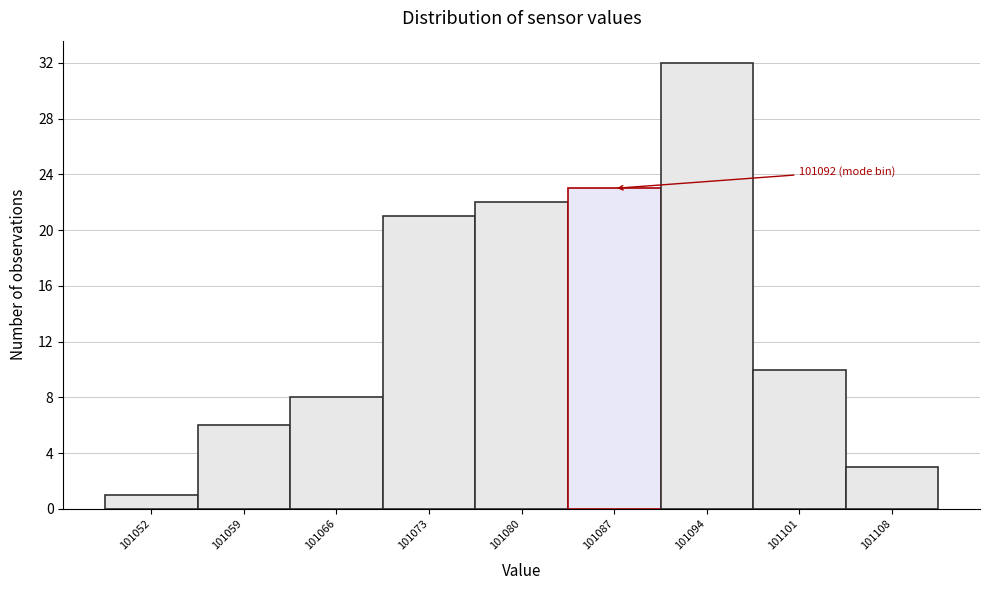

Reading right to left, transcribe all the data shown in this chart.

3	10	32	23	22	21	8	6	1